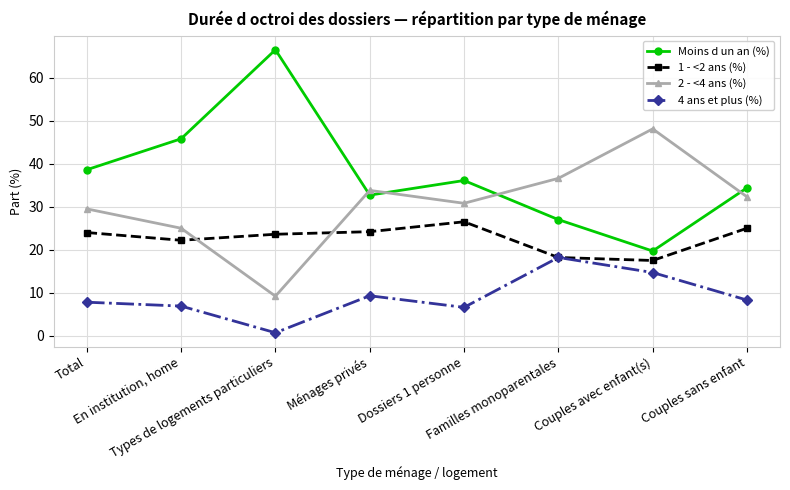

What is the total value across all series at Ménages privés?

100.0